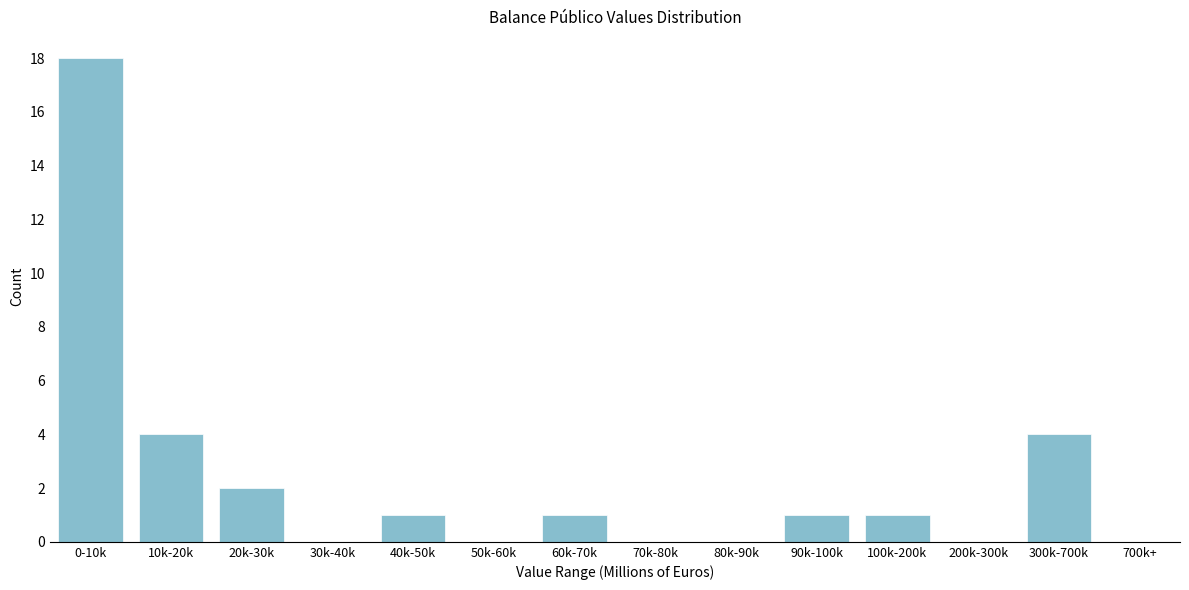

Reading left to right, transcribe all the data shown in this chart.

0-10k=18	10k-20k=4	20k-30k=2	30k-40k=0	40k-50k=1	50k-60k=0	60k-70k=1	70k-80k=0	80k-90k=0	90k-100k=1	100k-200k=1	200k-300k=0	300k-700k=4	700k+=0